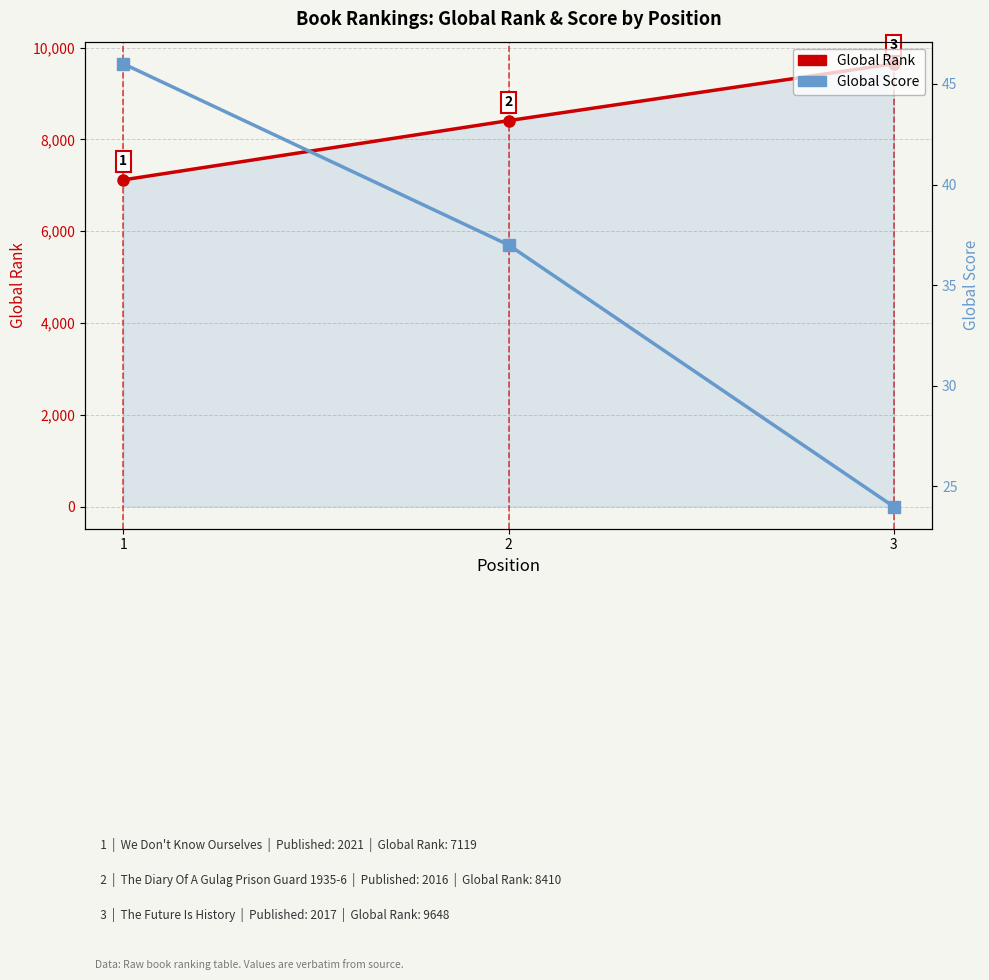

What is the value of the Global Rank point at the 2nd from the left?

8410